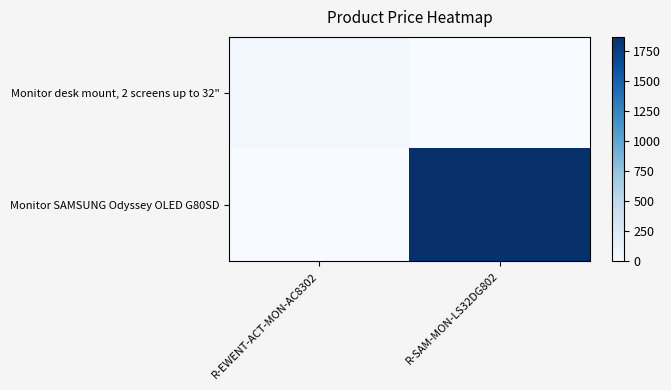

At how many categories does at least one series exceed 773?

1